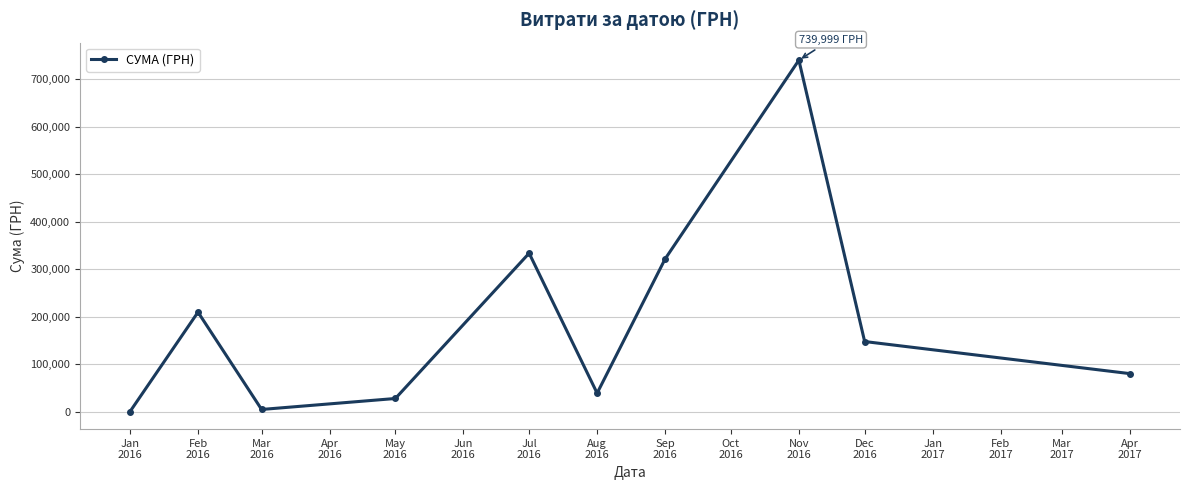

Count the number of values greater than 147486.

5